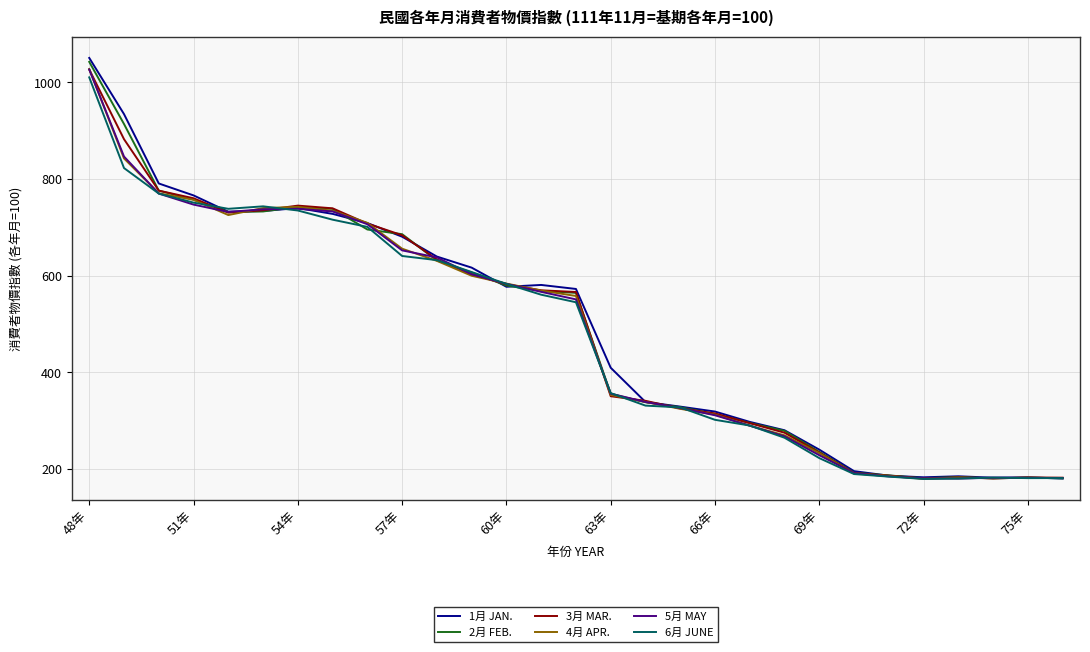

What is the greatest value displayed?

1050.5